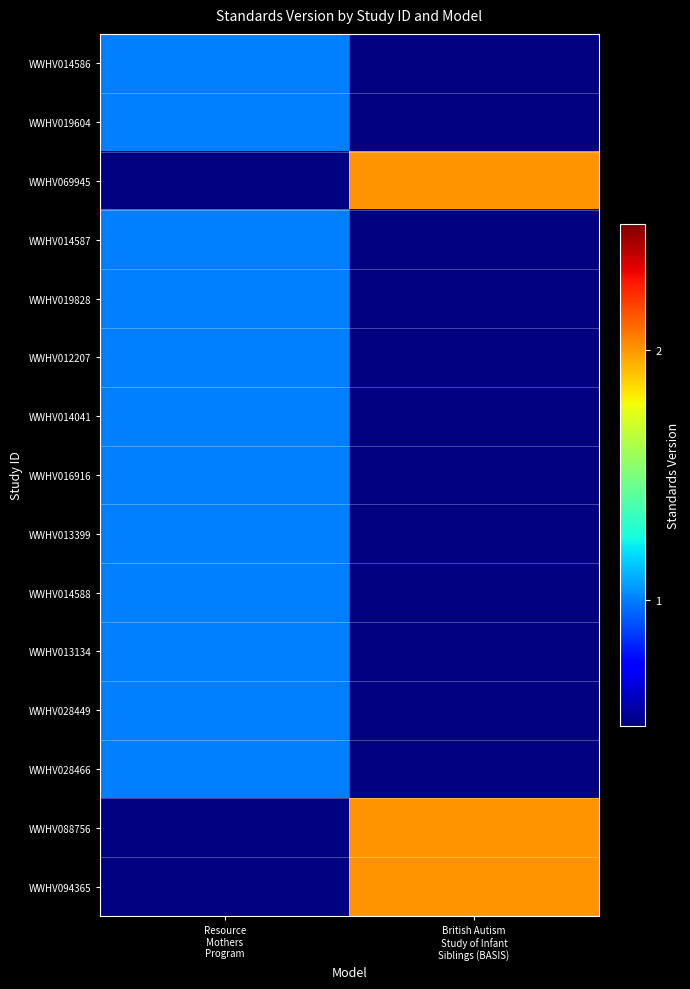

Is the value of WWHV012207 at British Autism Study of Infant Siblings (BASIS) greater than the value of WWHV028449 at British Autism Study of Infant Siblings (BASIS)?

No